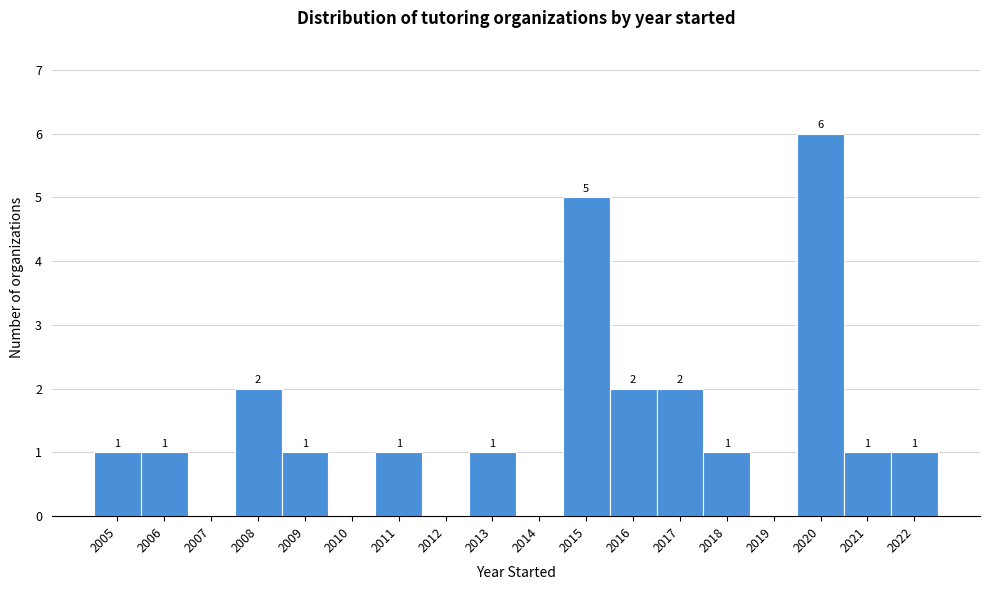

Reading right to left, list all the values displayed in this chart.

2022=1	2021=1	2020=6	2019=0	2018=1	2017=2	2016=2	2015=5	2014=0	2013=1	2012=0	2011=1	2010=0	2009=1	2008=2	2007=0	2006=1	2005=1